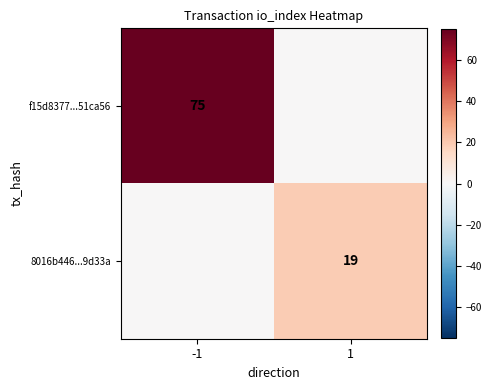

Which category has the highest value across all series?

-1